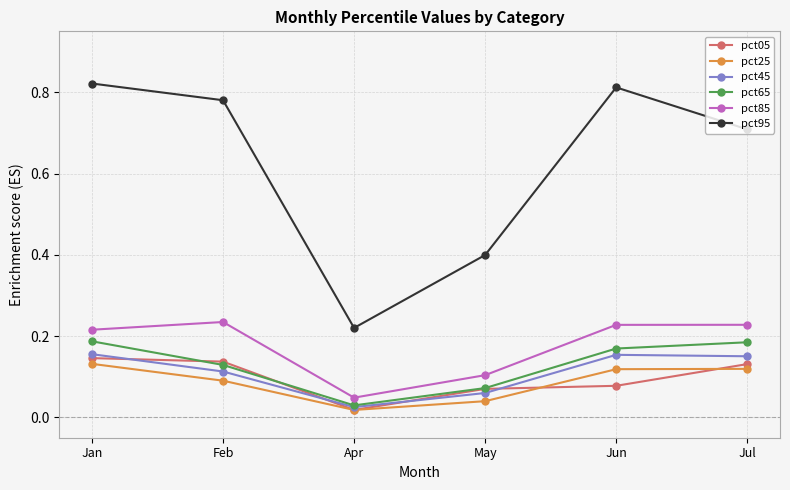

What position from the right is May?

3